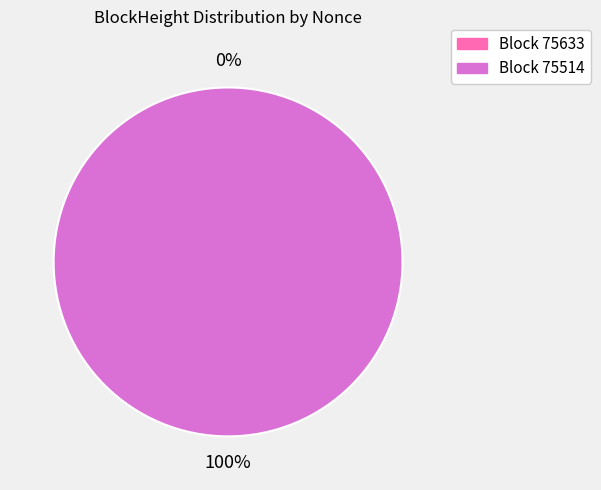

True or false: 75633 accounts for 1% of the total.

False